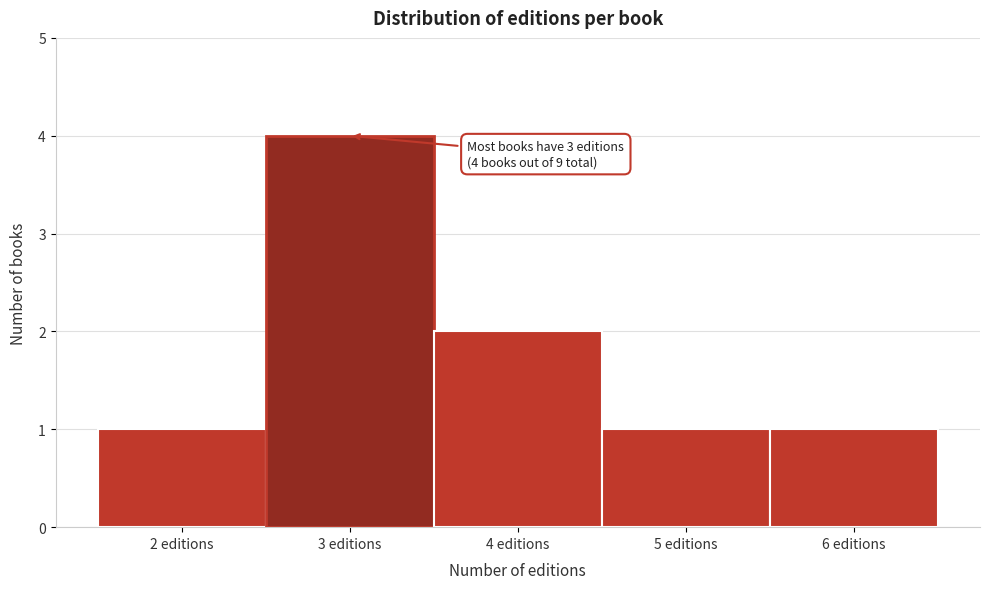

Over which range of the x-axis is the bar tallest?

2.5 to 3.5